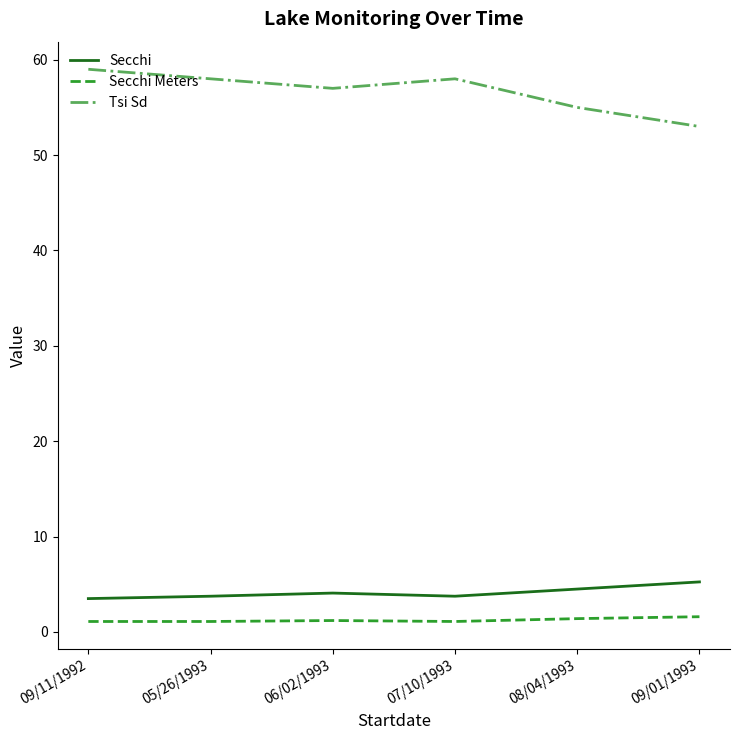

The Secchi series shows 3.8 at 05/26/1993. True or false?

True